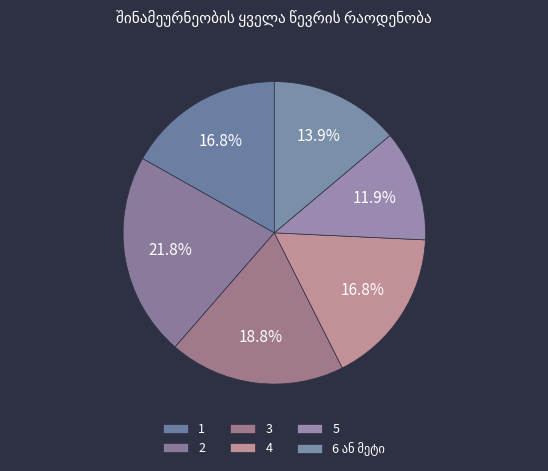

What is the smallest slice in the pie chart?

5